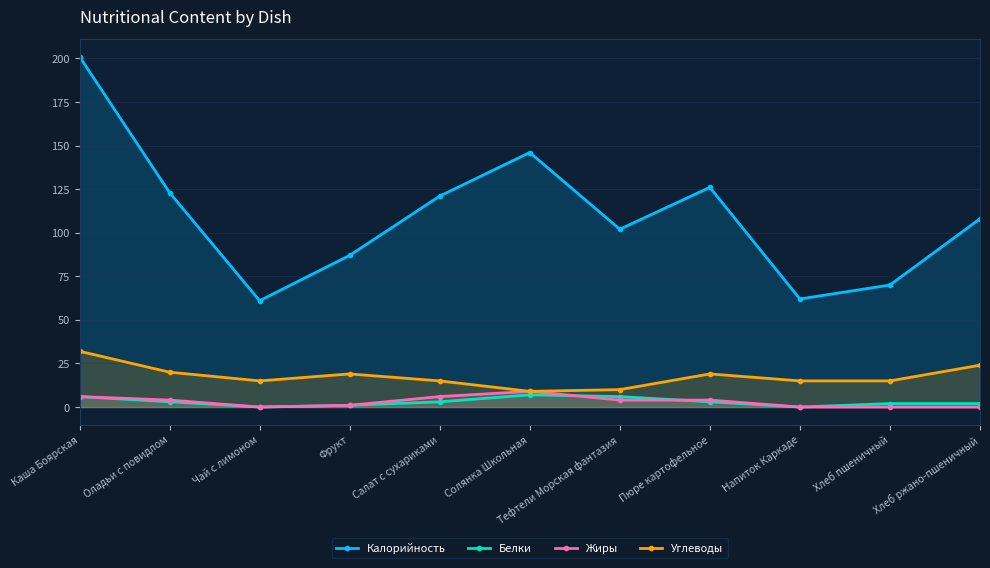

How many data points in Жиры are above 4?

3